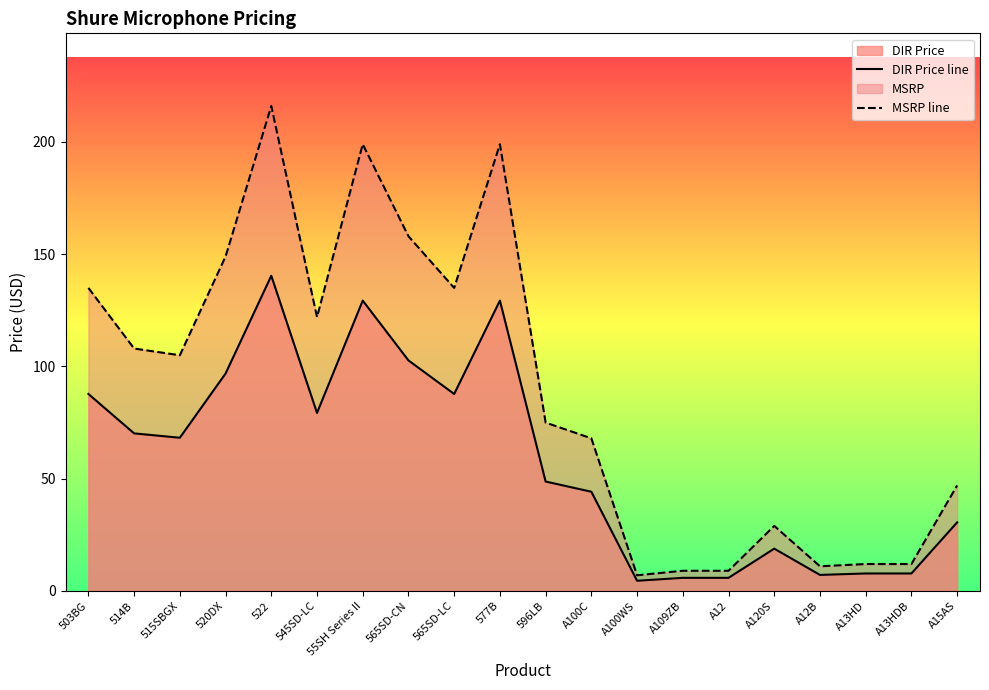

True or false: DIR Price line and MSRP line intersect in this chart.

False